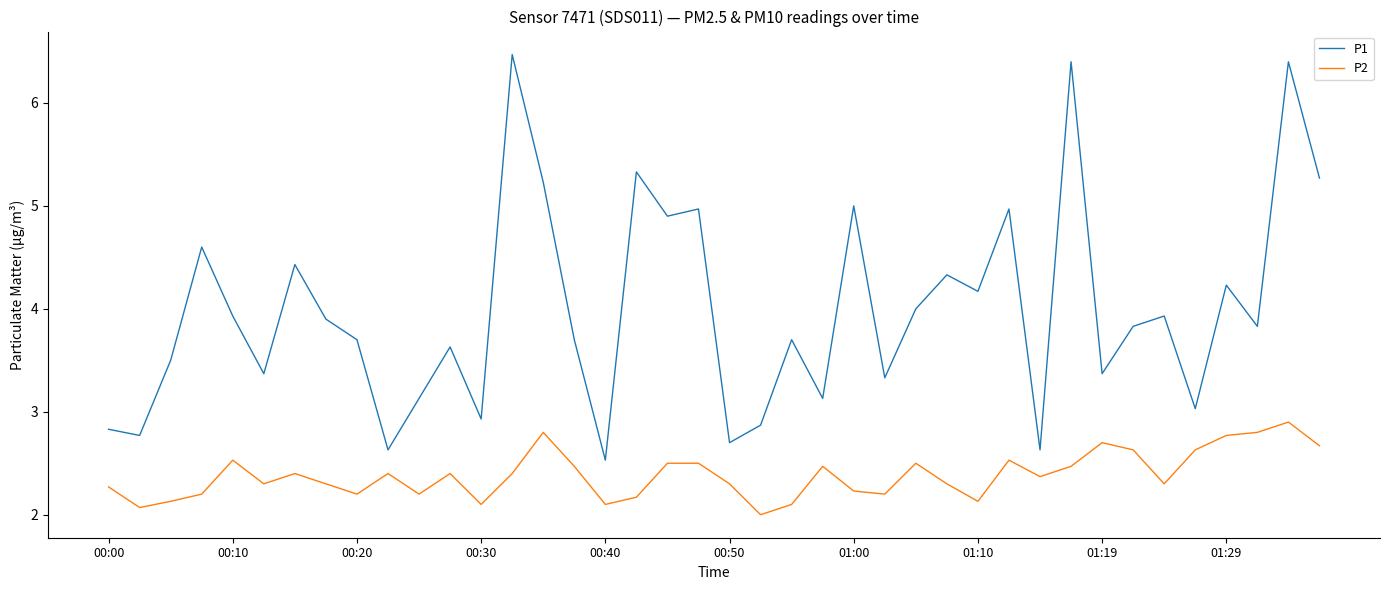

Which series has the widest spread of values?

P1